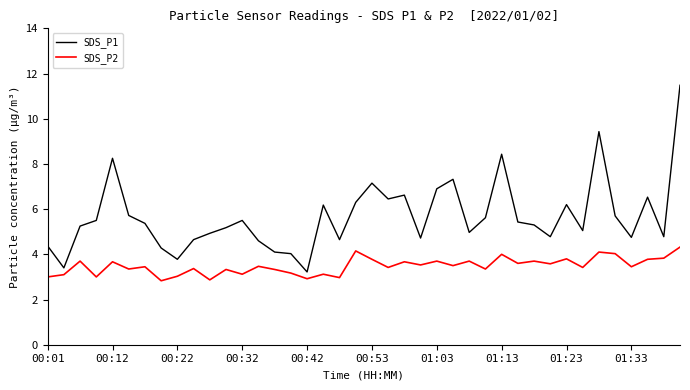

True or false: SDS_P1 and SDS_P2 cross at least once.

False